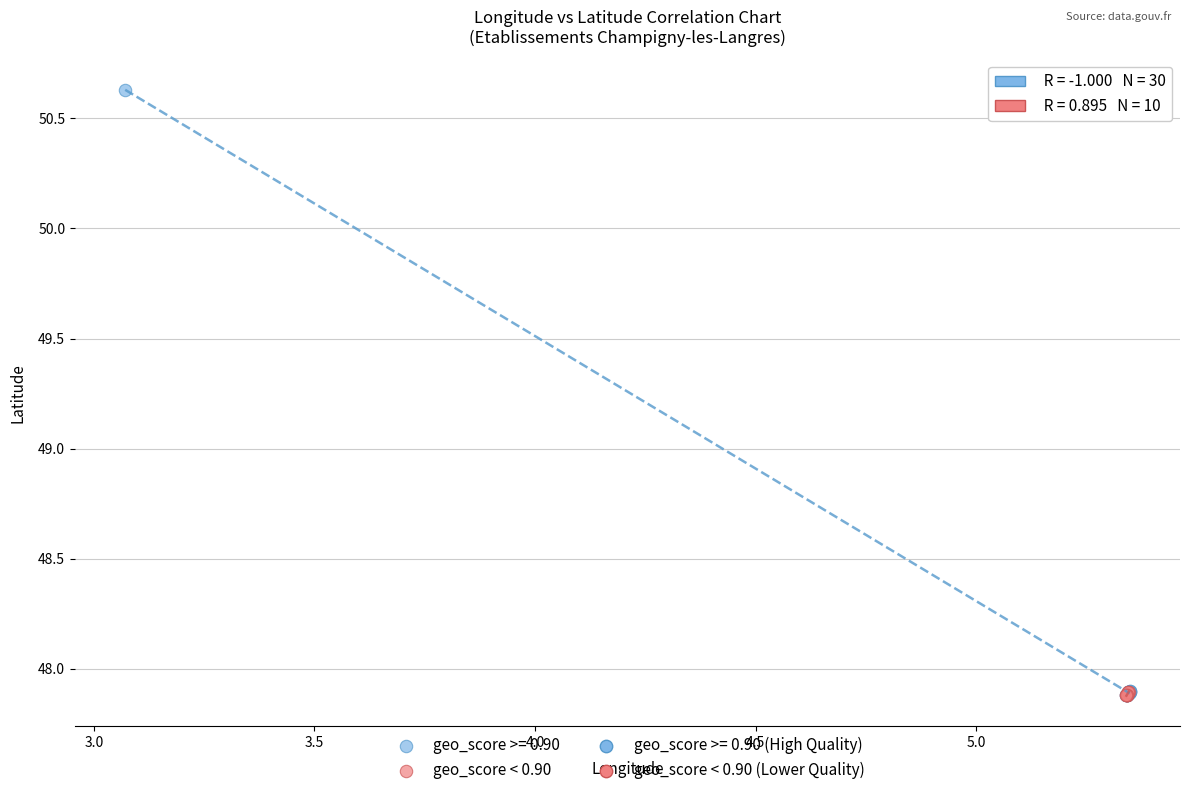

Which series has the widest spread of Y values?

geo_score >= 0.90